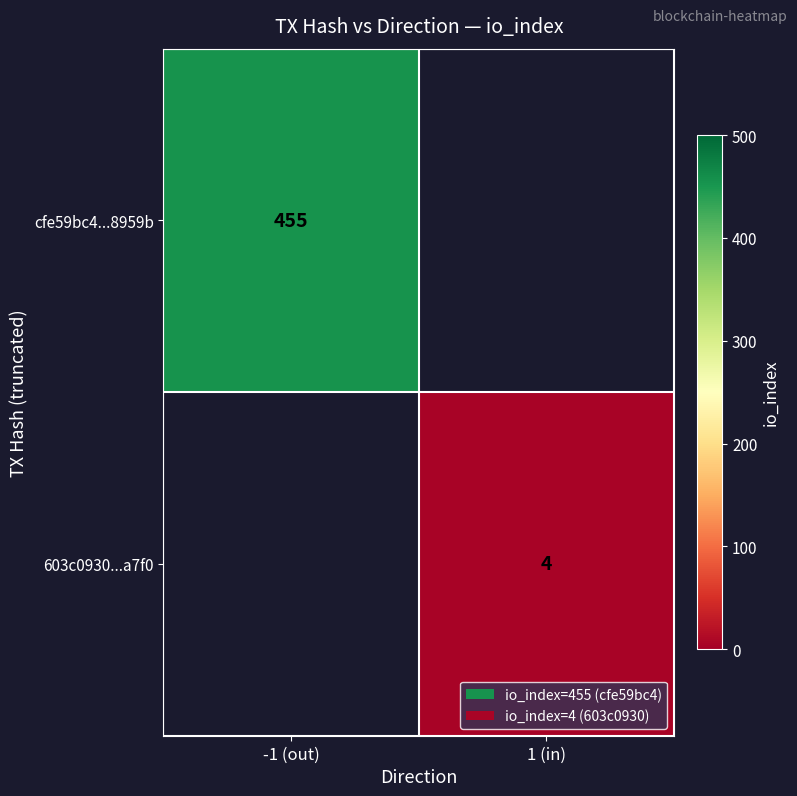

What is the maximum value shown in the chart?

455.0